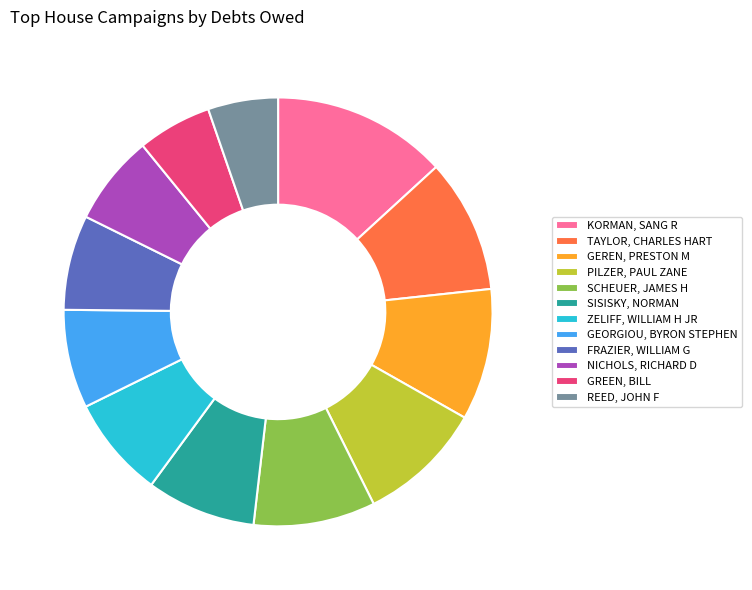

Count the number of slices in the pie.

12